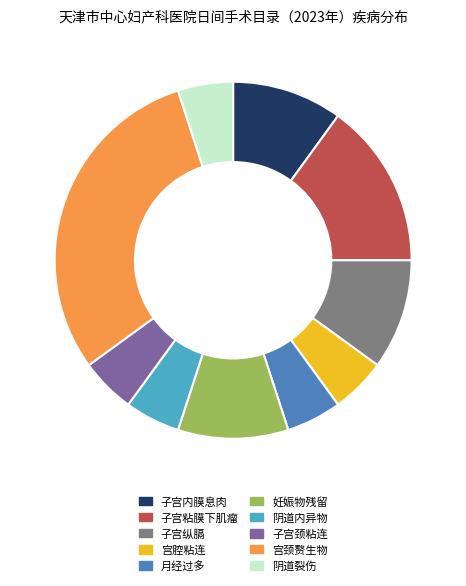

Is there any slice that represents more than half of the pie?

No